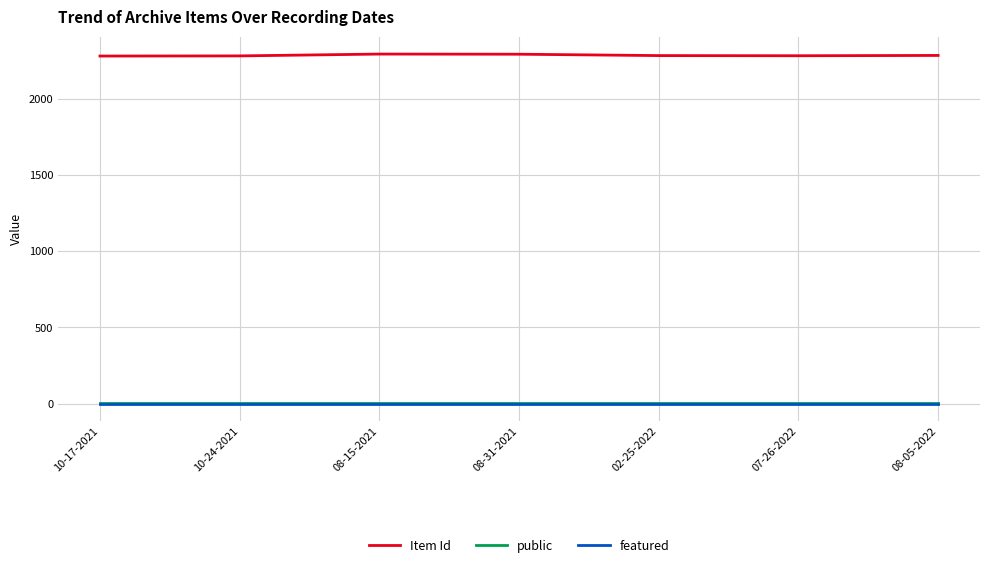

True or false: featured has a value of 0 at 10-17-2021.

True